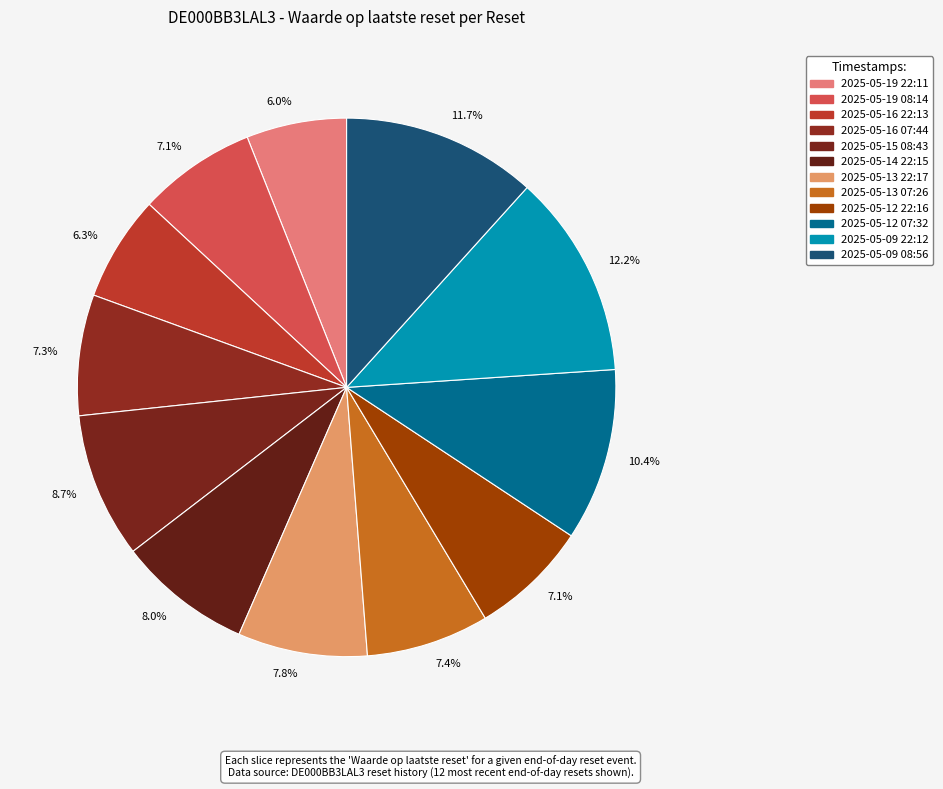

What percentage is the 2025-05-12 07:32 slice, to the nearest percent?

10%